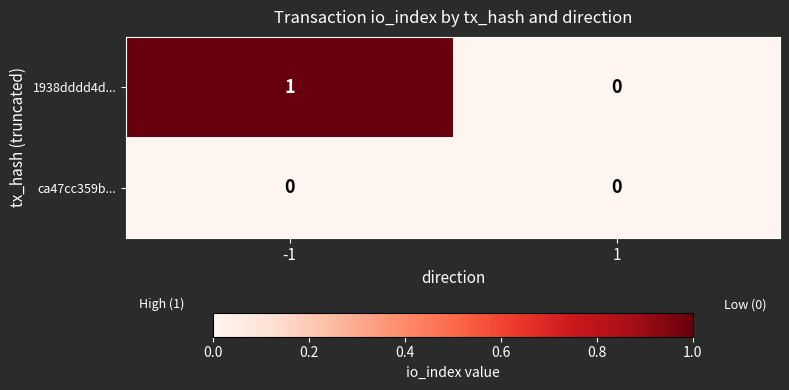

Which series has the widest spread of values?

1938dddd4d...